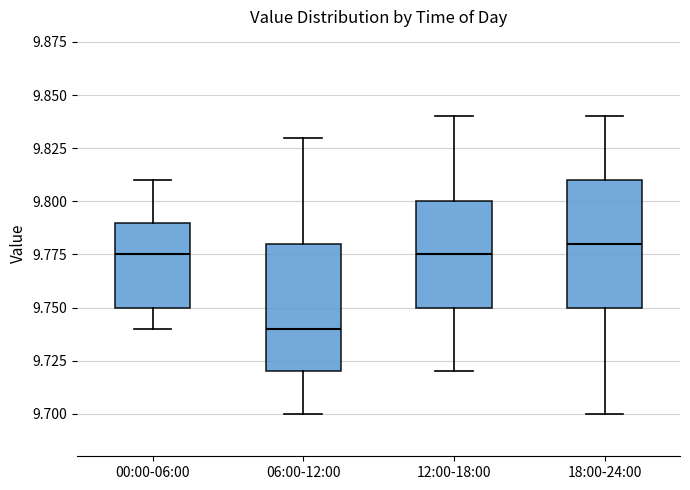

Reading left to right, read every box against the y-axis: the position of its median line, the range the box covers, and the ends of its whiskers. The values are not printed on the chart, so give them approximately, as read against the axis.

00:00-06:00: median 9.775, box 9.750 to 9.790, whiskers 9.740 to 9.810
06:00-12:00: median 9.740, box 9.720 to 9.780, whiskers 9.700 to 9.830
12:00-18:00: median 9.775, box 9.750 to 9.800, whiskers 9.720 to 9.840
18:00-24:00: median 9.780, box 9.750 to 9.810, whiskers 9.700 to 9.840